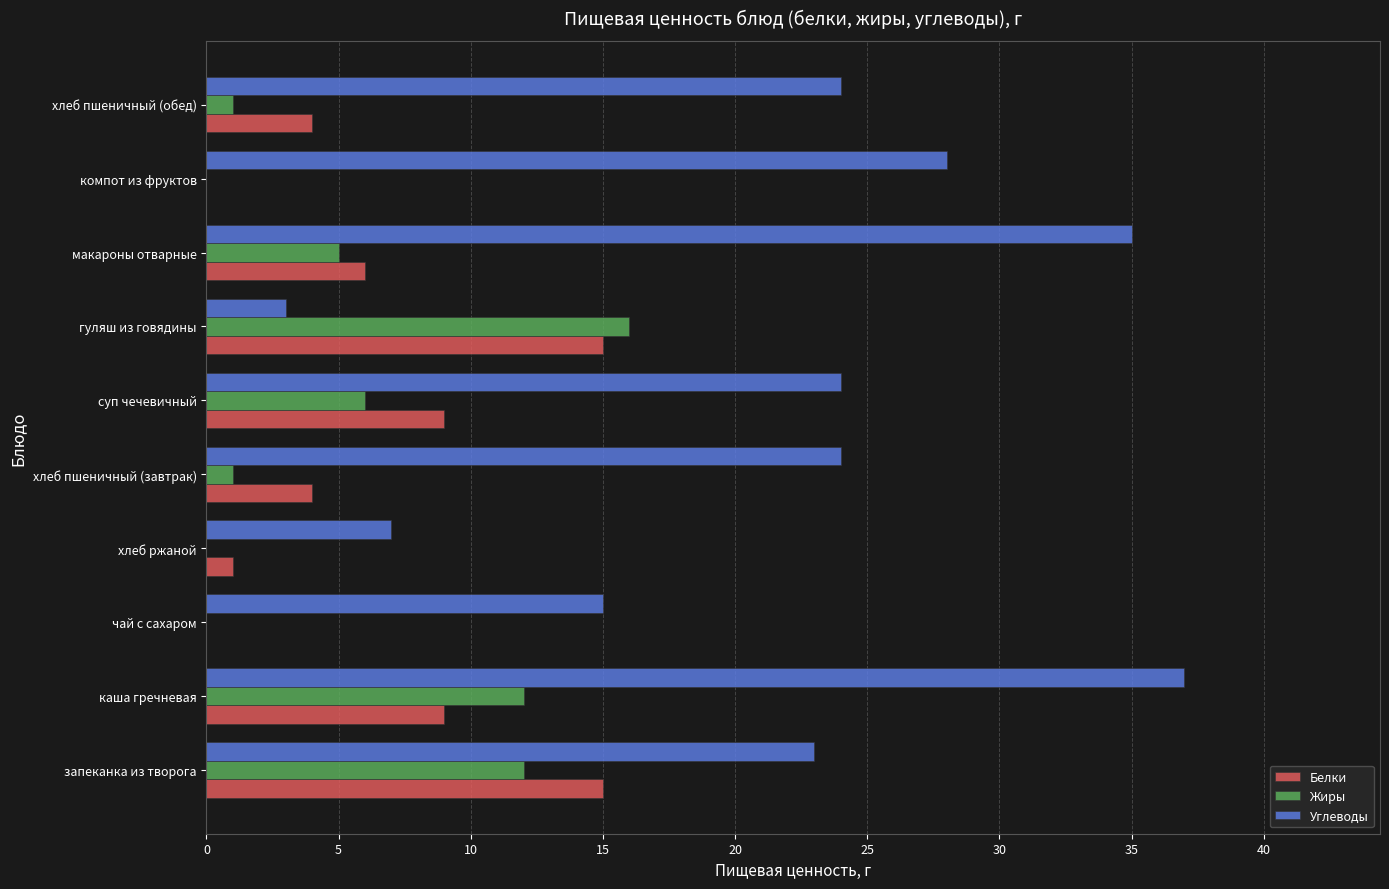

Which series has the widest spread of values?

Углеводы